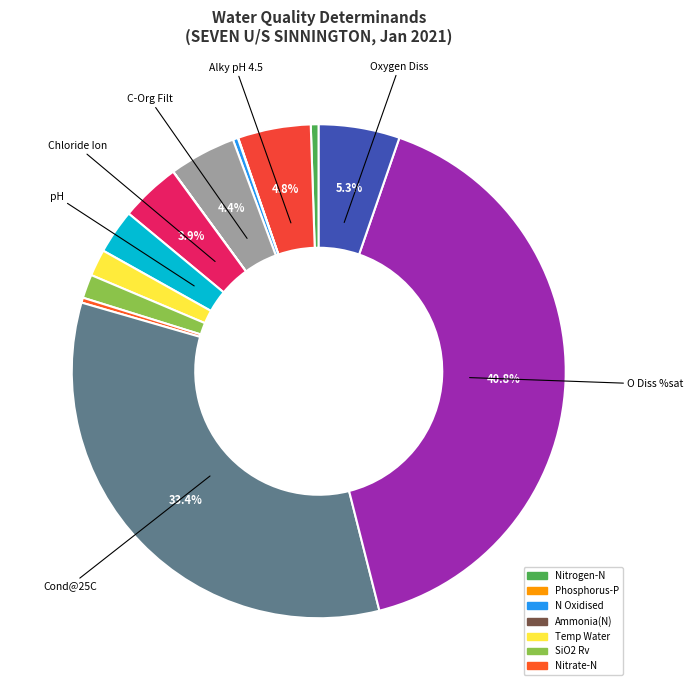

Is there a majority slice in this chart?

No